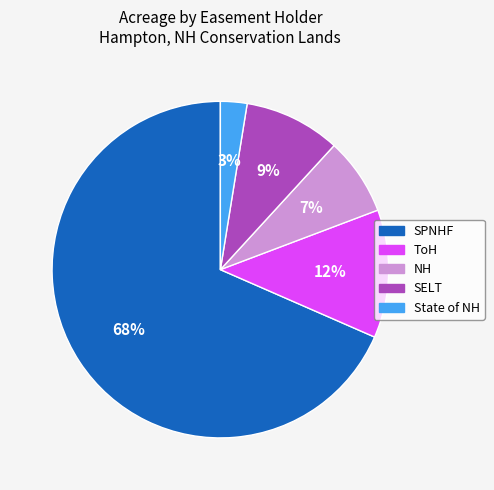

Do NH and ToH together represent more than half of the pie?

No